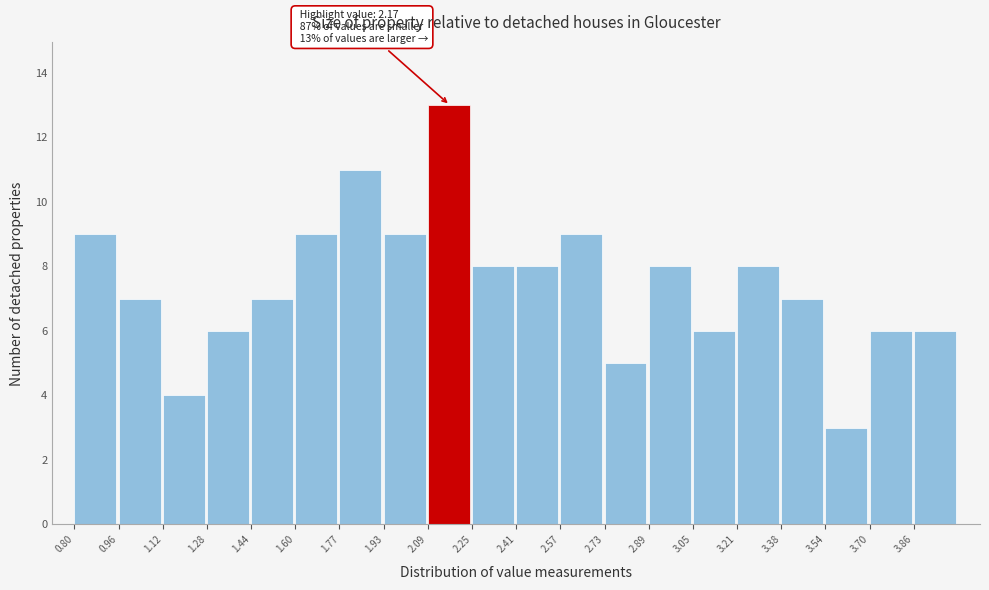

Over which range of the x-axis is the bar tallest?

2.08 to 2.24